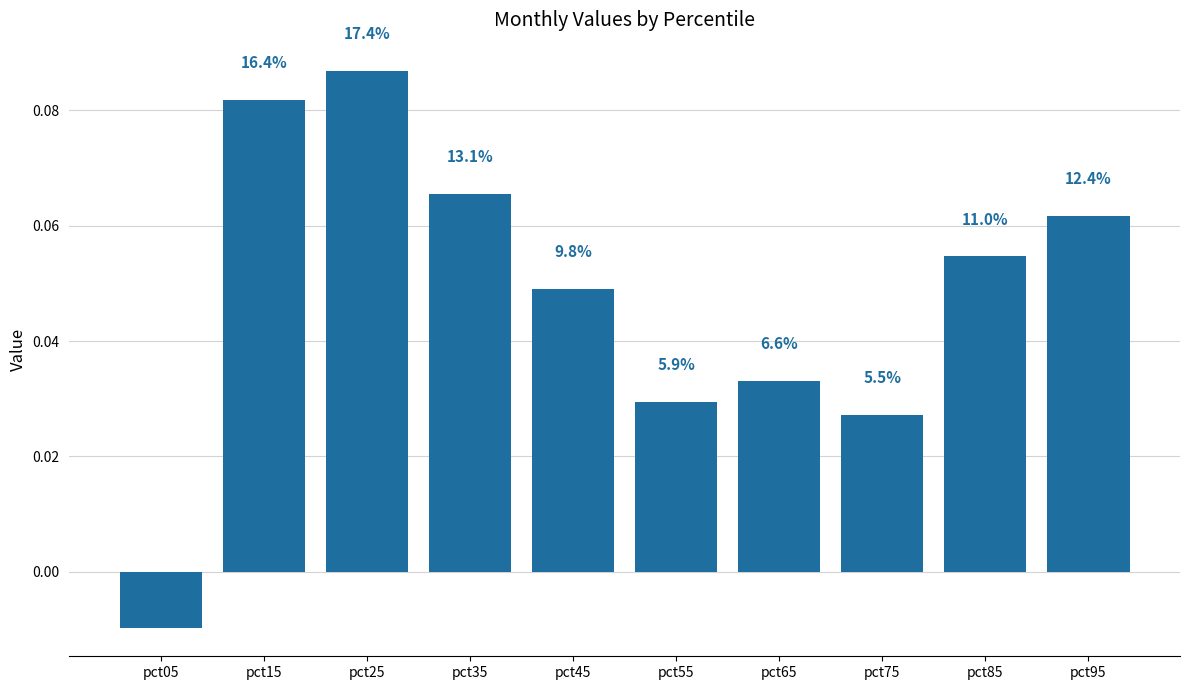

Are the bars horizontal?

No